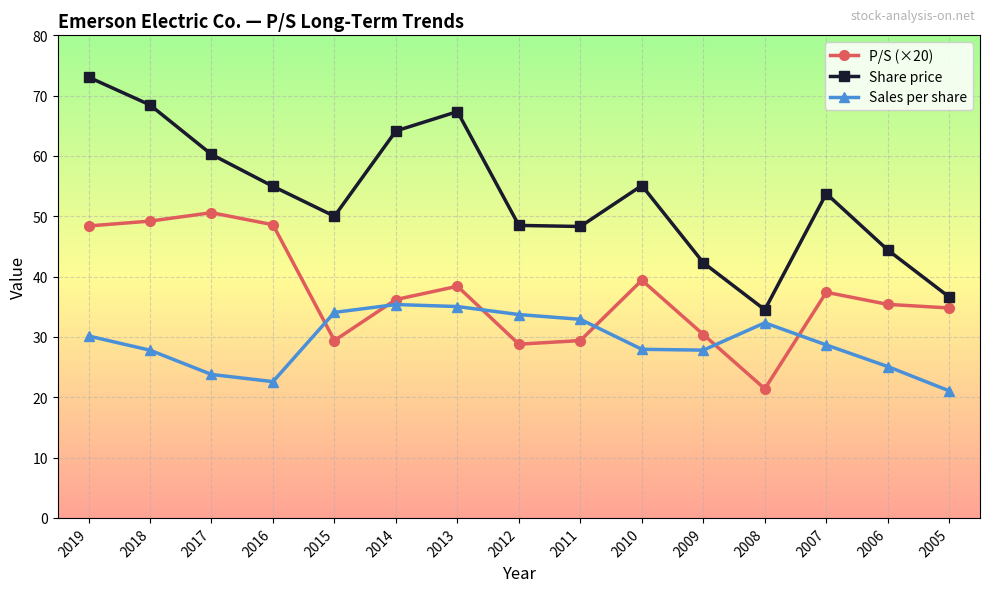

Is the value of Share price at 2012 greater than the value of Sales per share at 2005?

Yes